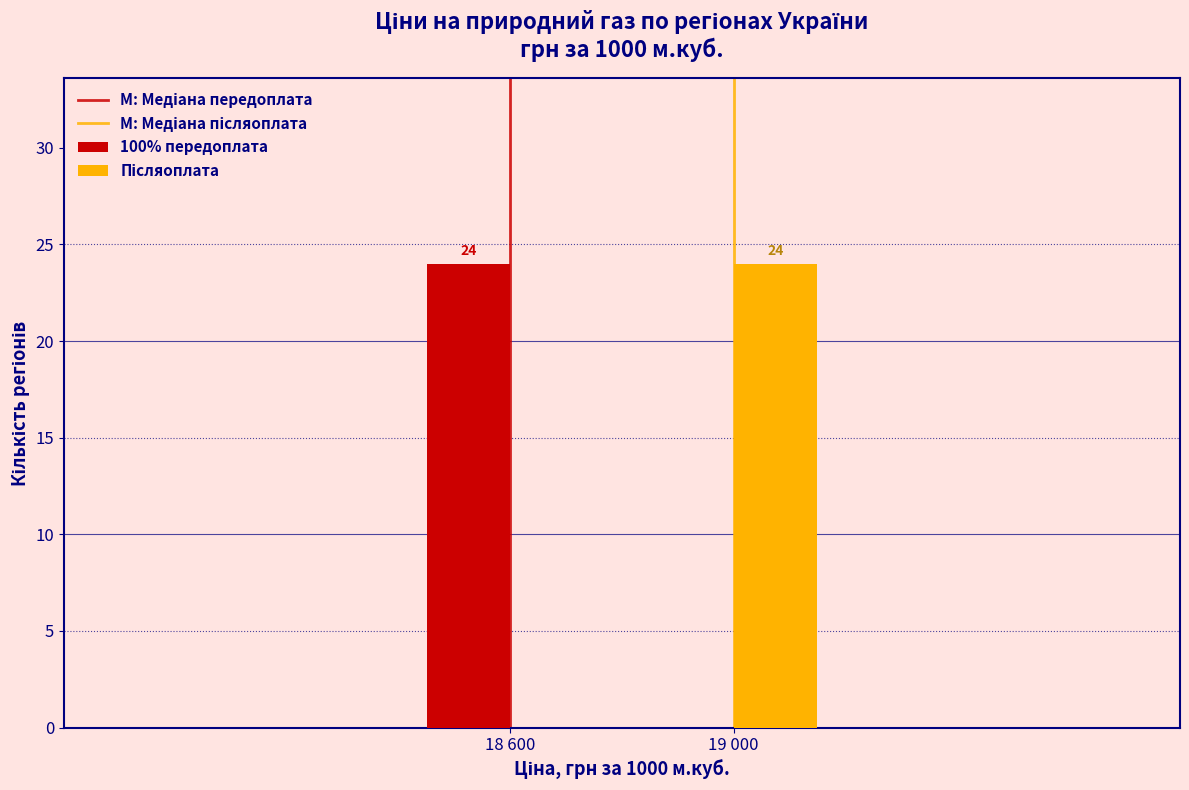

What is the total value across all series at 19 000?

24